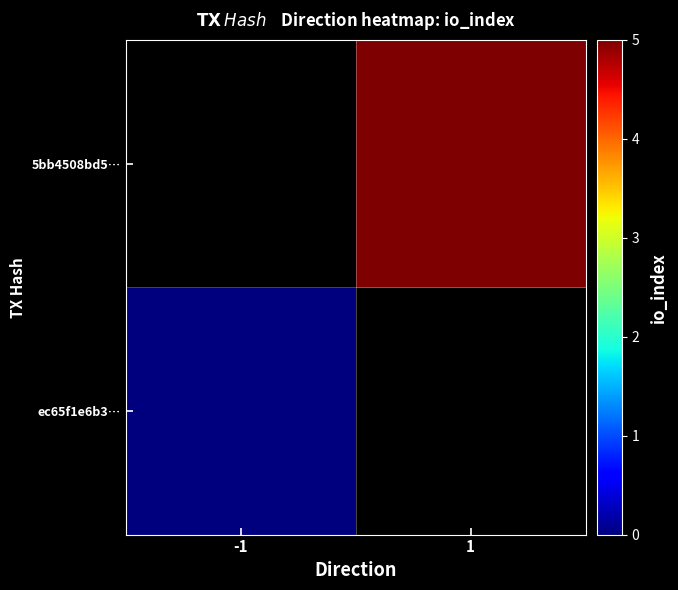

Count the number of data series in this chart.

2